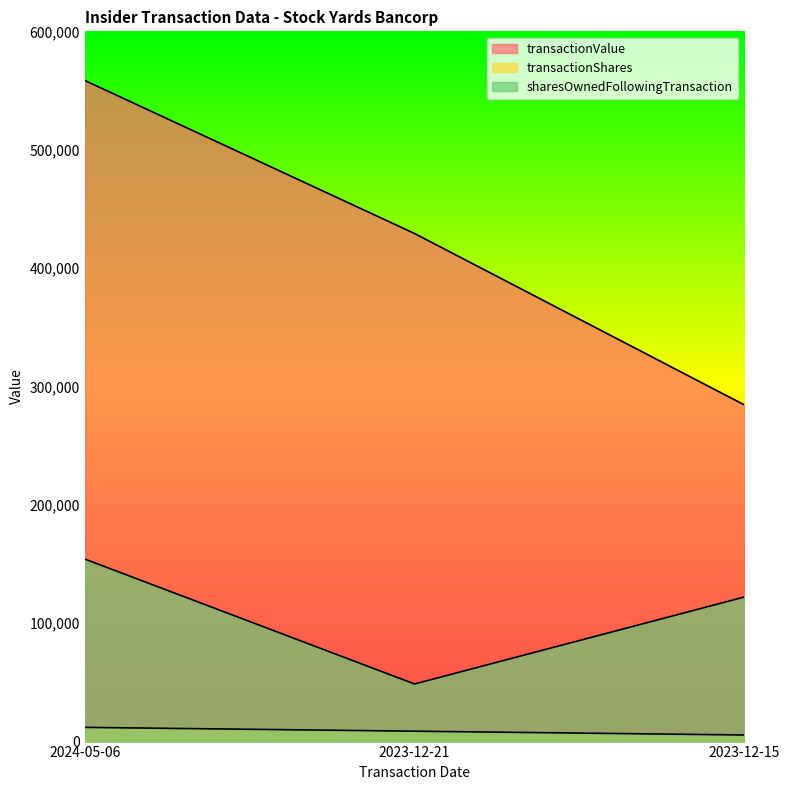

Where does the transactionValue series first go above 429204?

2024-05-06